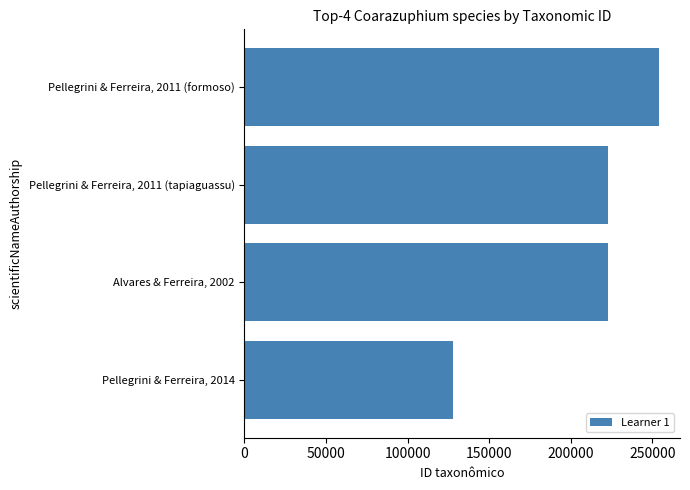

Approximately how many times larger is the value at Pellegrini & Ferreira, 2014 compared to Pellegrini & Ferreira, 2011 (tapiaguassu)?

0.6